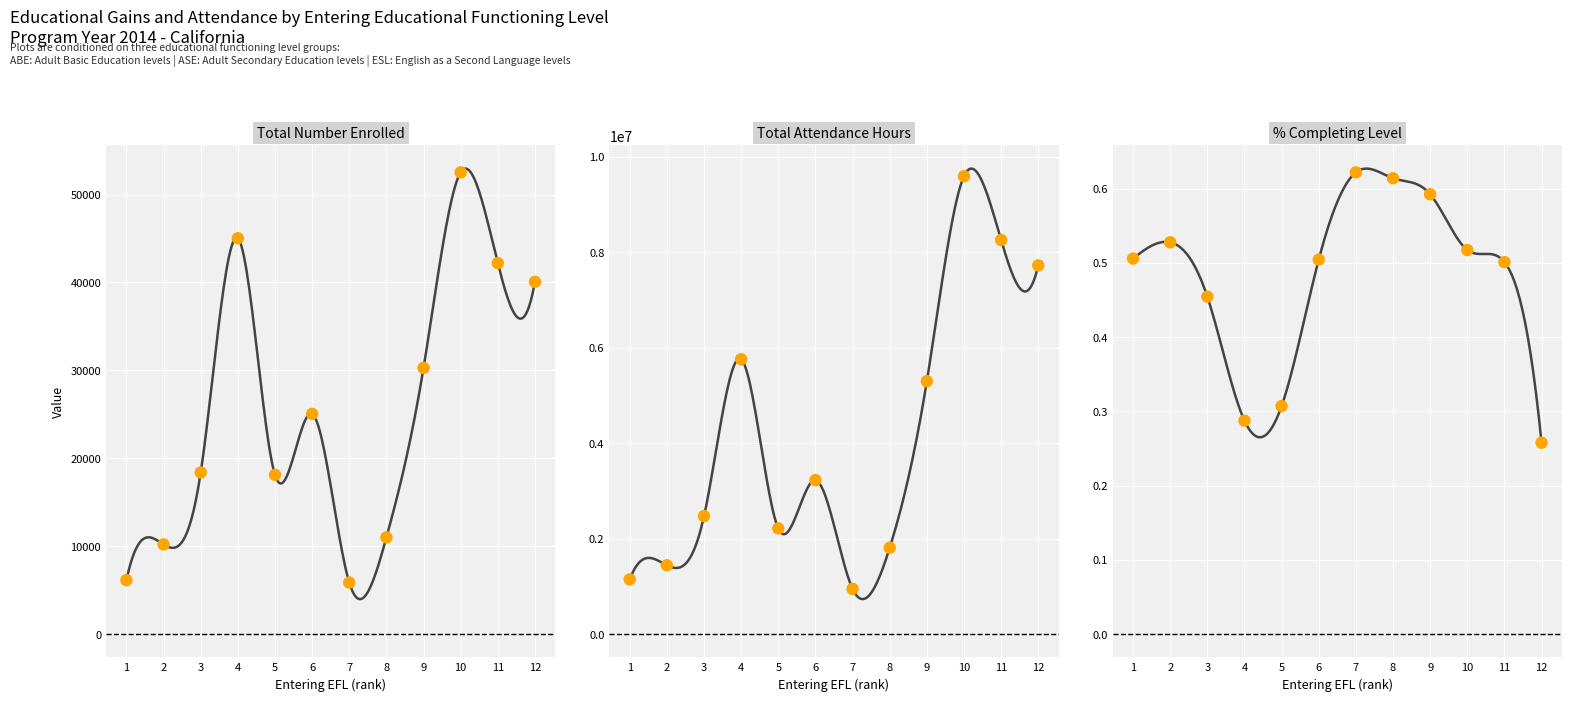

Which series reaches the minimum Y coordinate?

% Completing Level